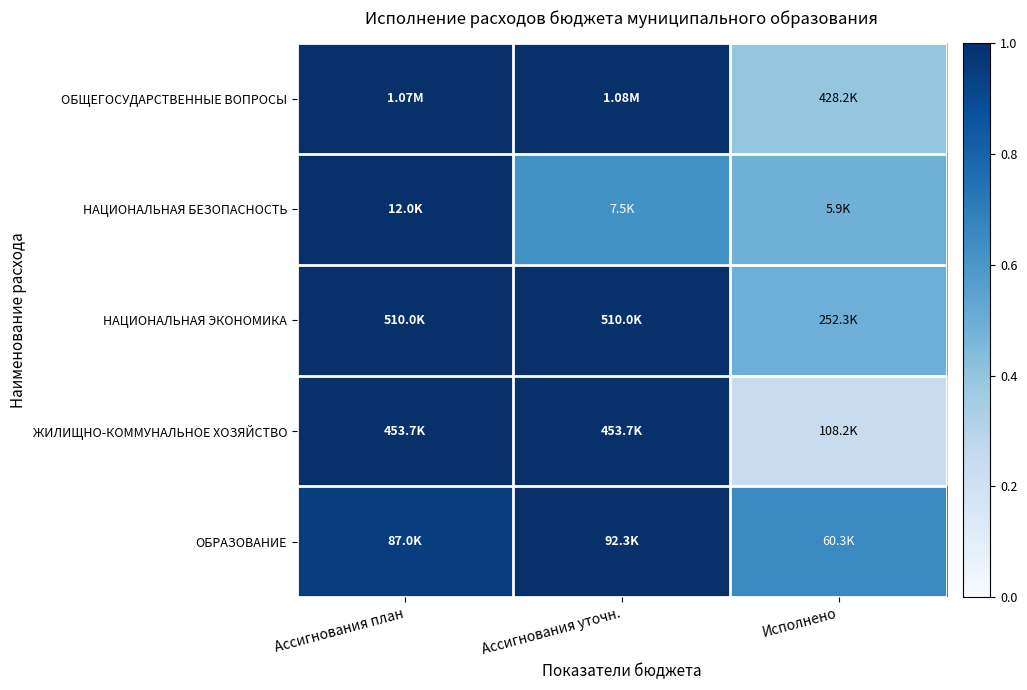

What is the maximum value shown in the chart?

1.0